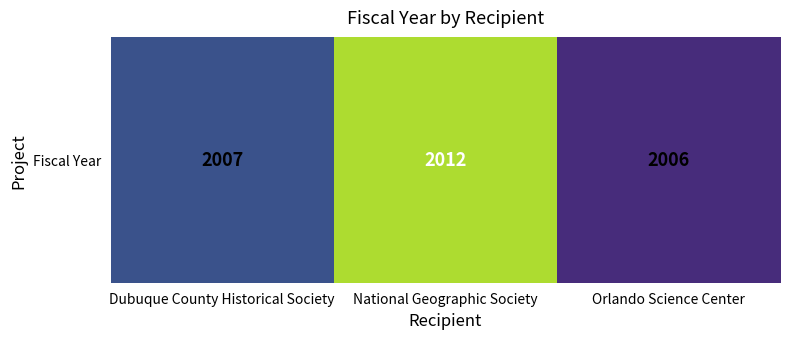

Reading left to right, extract all data points from this chart.

2007	2012	2006